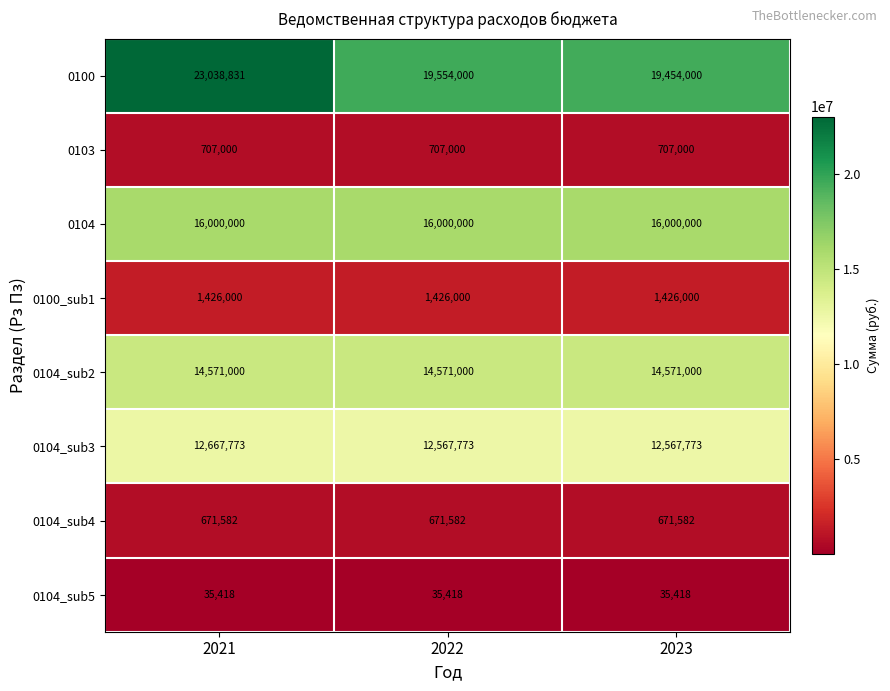

At how many categories does at least one series exceed 194350?

3